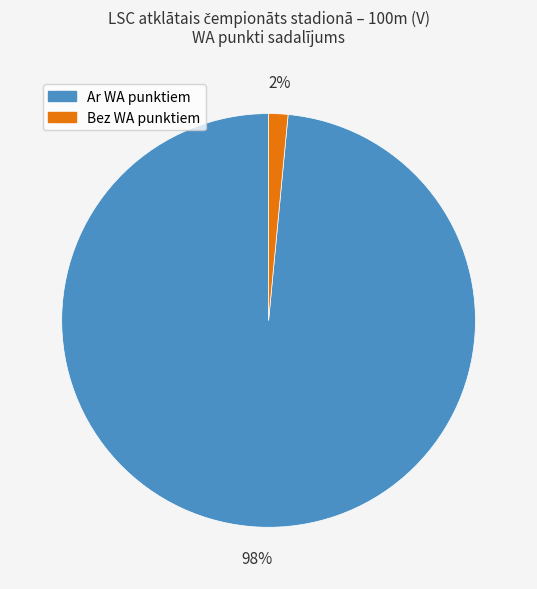

Is there any slice that represents more than half of the pie?

Yes